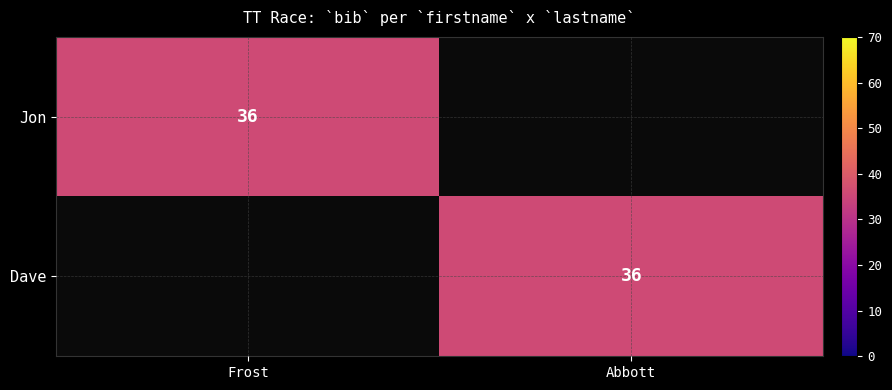

At how many categories does at least one series exceed 9?

2